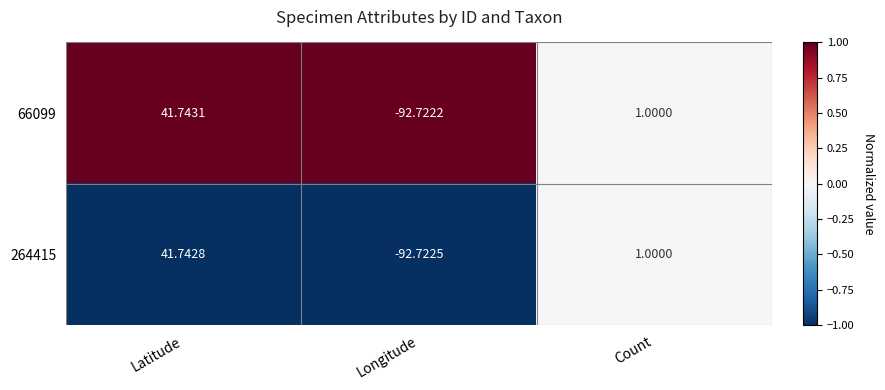

Between Latitude and Count, which series saw the biggest shift?

66099